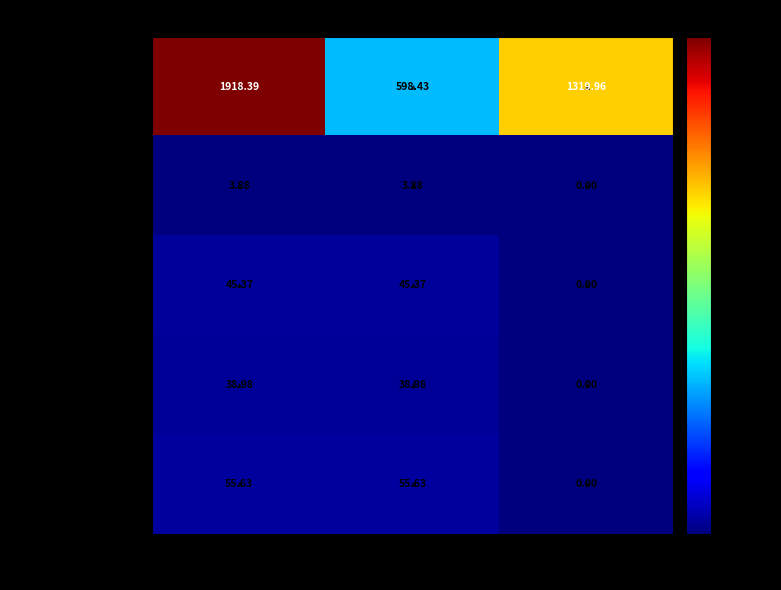

List the series in order of their peak value, lowest first.

教育支出, 卫生健康支出, 社会保障和就业支出, 住房保障支出, 一般公共服务支出